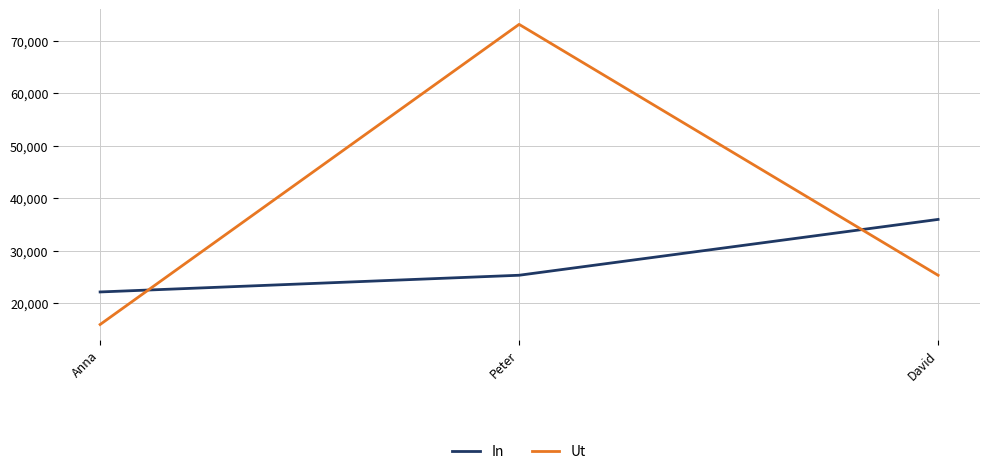

What is the total value across all series at David?

61273